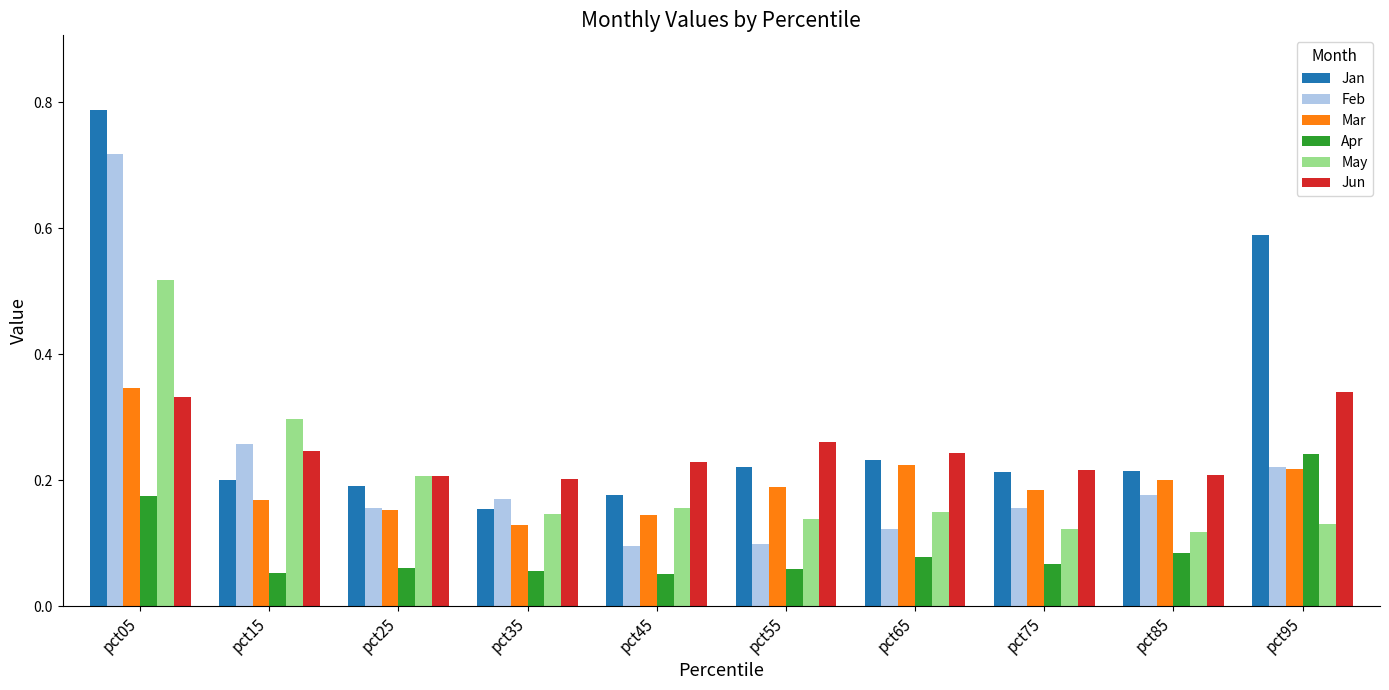

Between pct05 and pct25, which series saw the biggest shift?

Jan